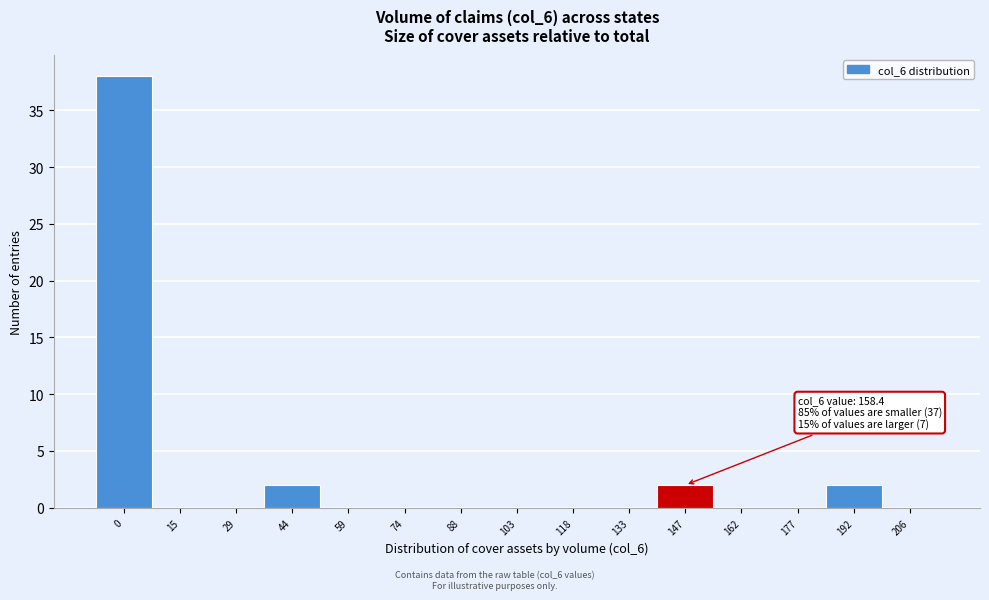

Reading left to right, list all the values displayed in this chart.

0=38	15=0	29=0	44=2	59=0	74=0	88=0	103=0	118=0	133=0	147=2	162=0	177=0	192=2	206=0